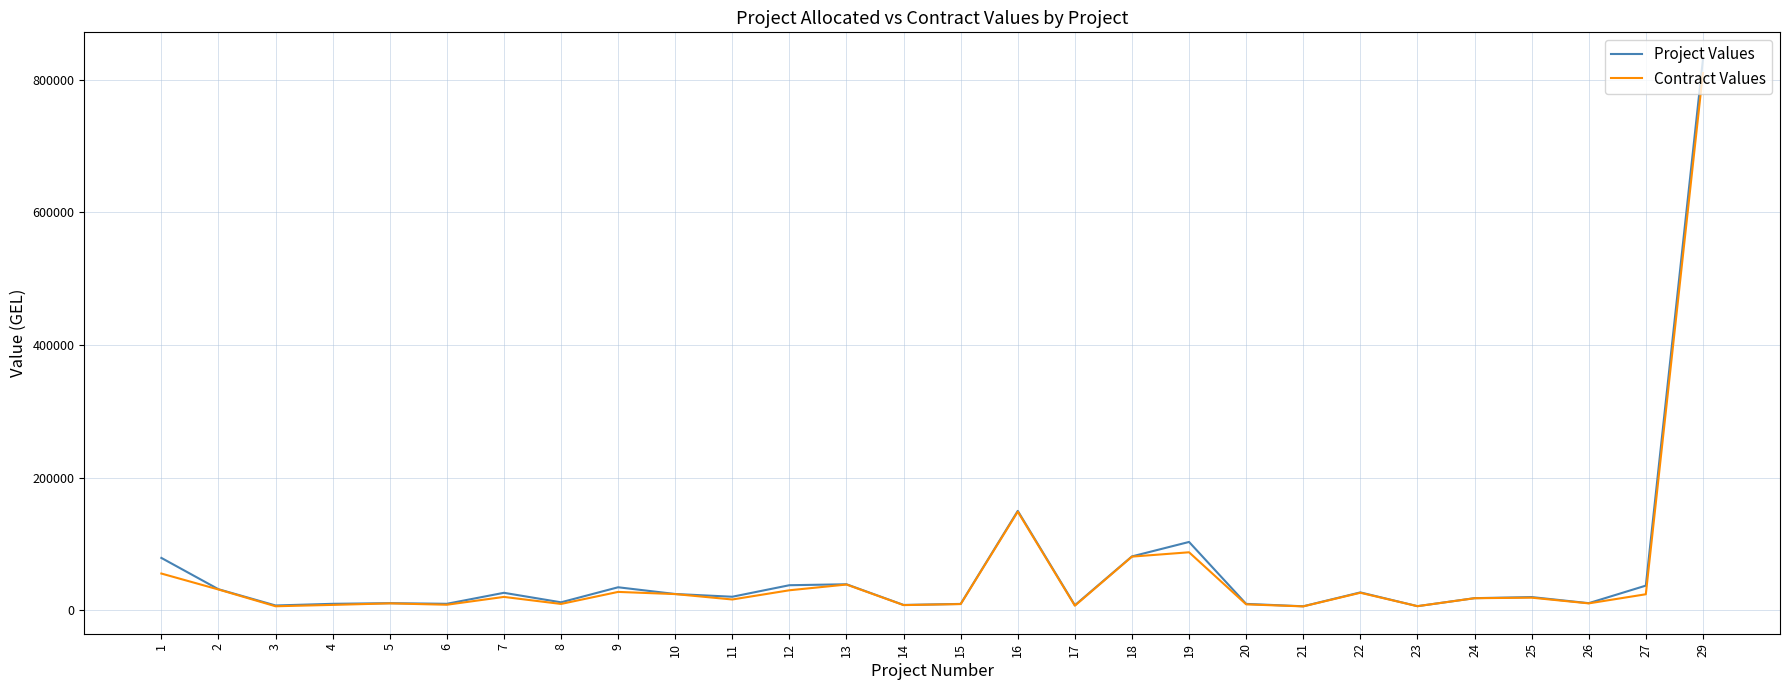

The value of Contract Values at 7 is 20414. True or false?

True